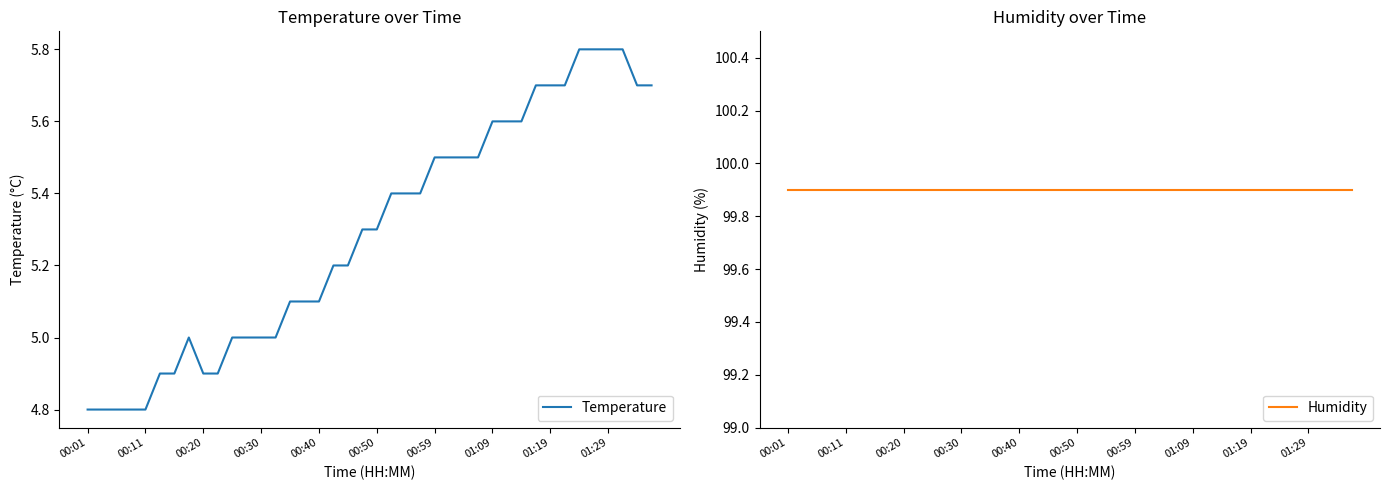

What is the value of the Humidity point at the 26th from the left?

99.9